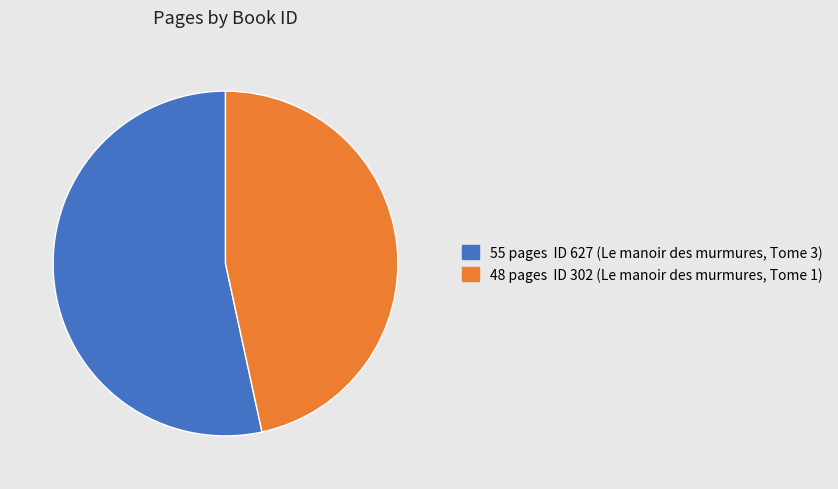

Is there a majority slice in this chart?

Yes